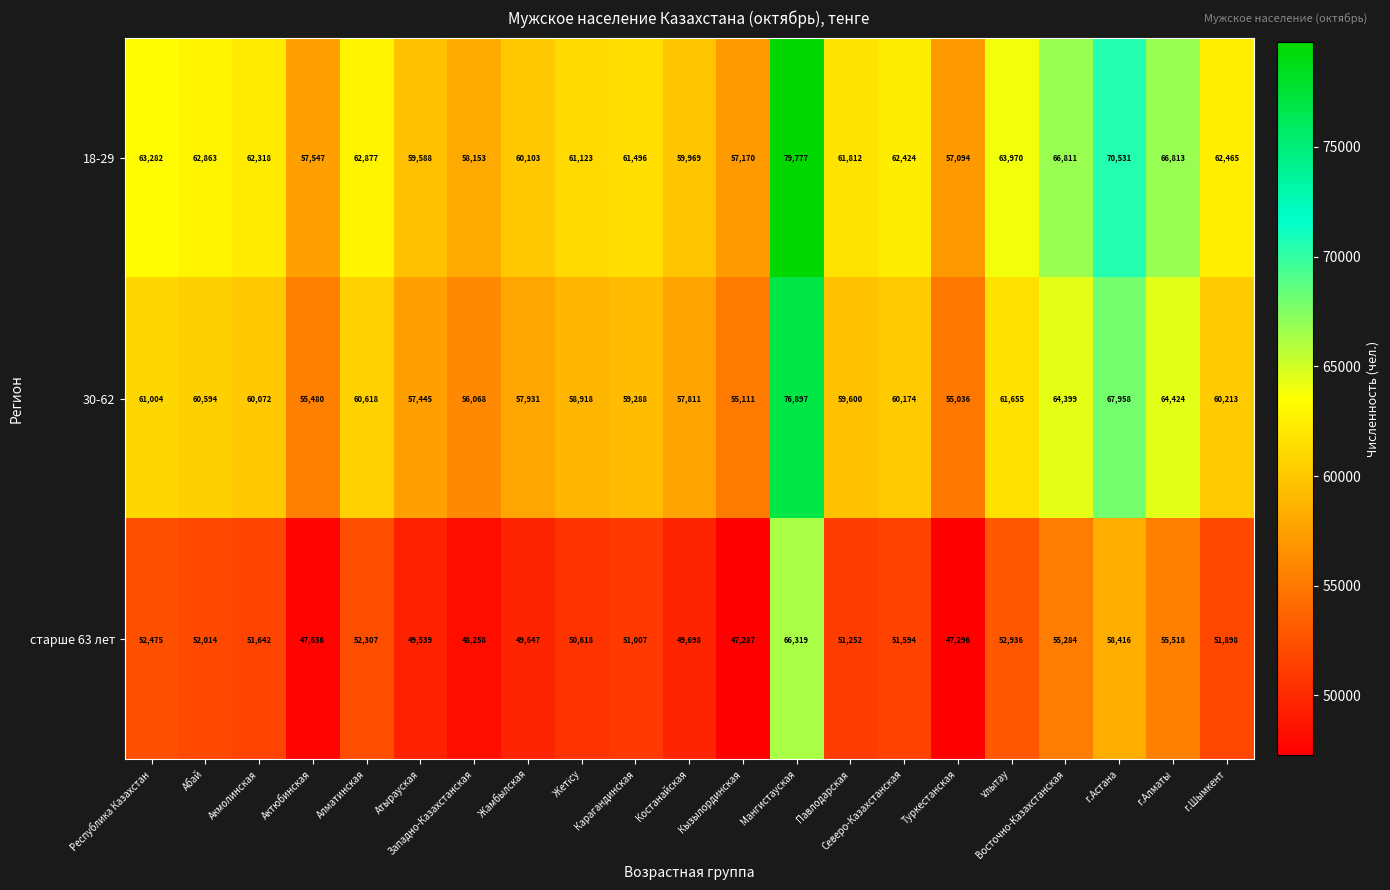

What is the average value of the 30-62 series?

60509